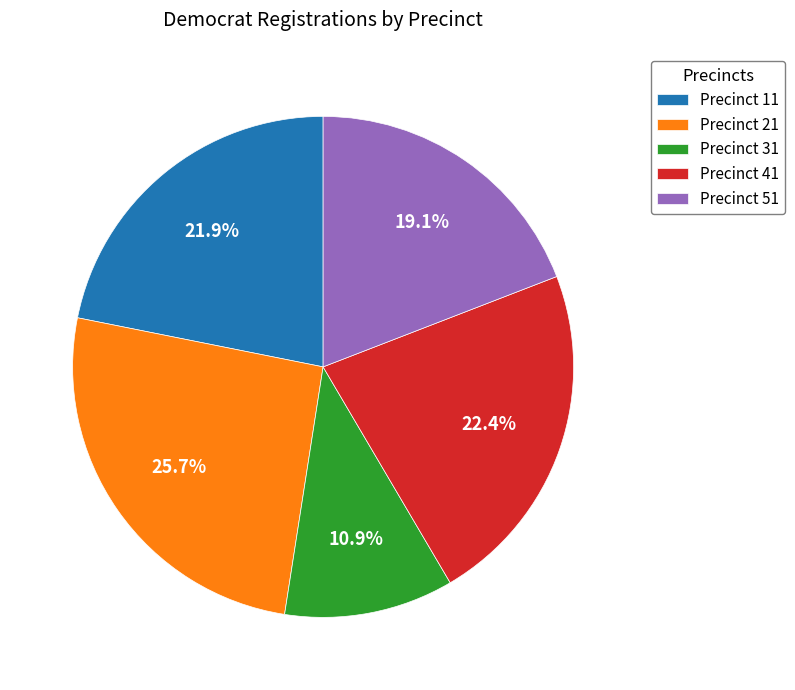

Between Precinct 31 and Precinct 41, which is larger?

Precinct 41